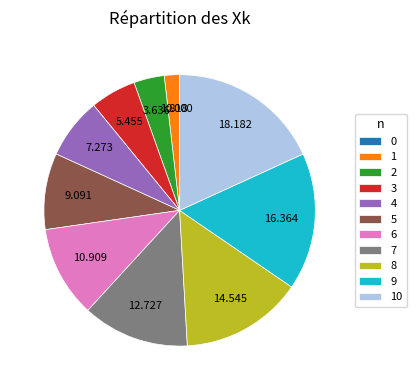

Does 5 represent more than half of the total?

No